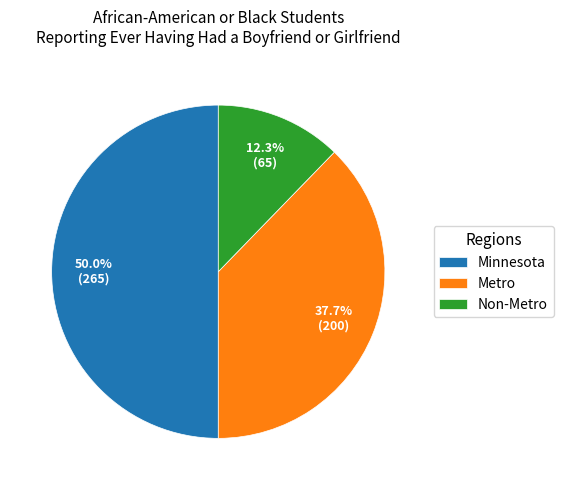

How many segments does this pie chart have?

3